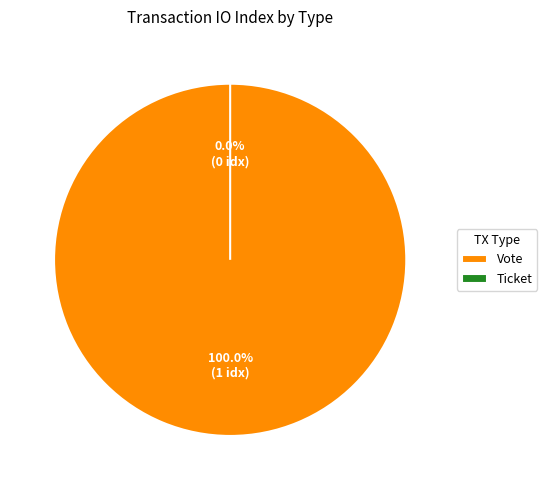

Is it true that Vote is 99% of the pie?

False